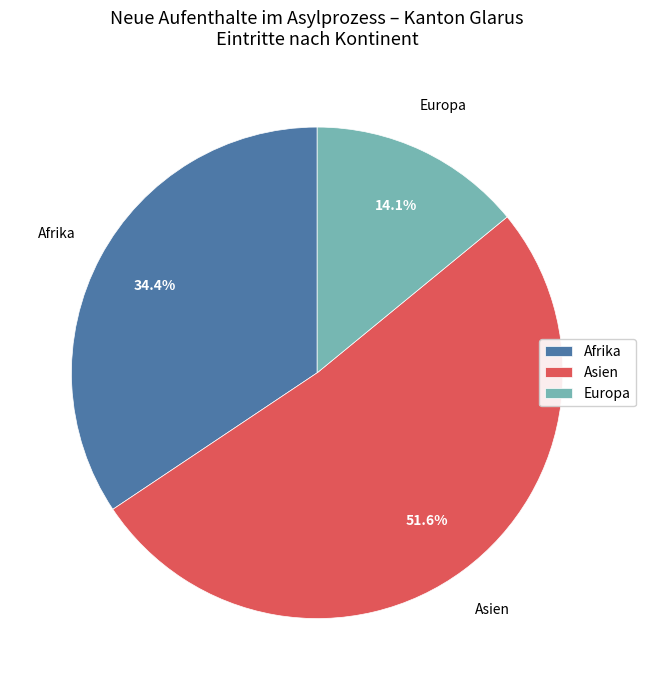

What percentage do Afrika and Asien together represent?

85.9%